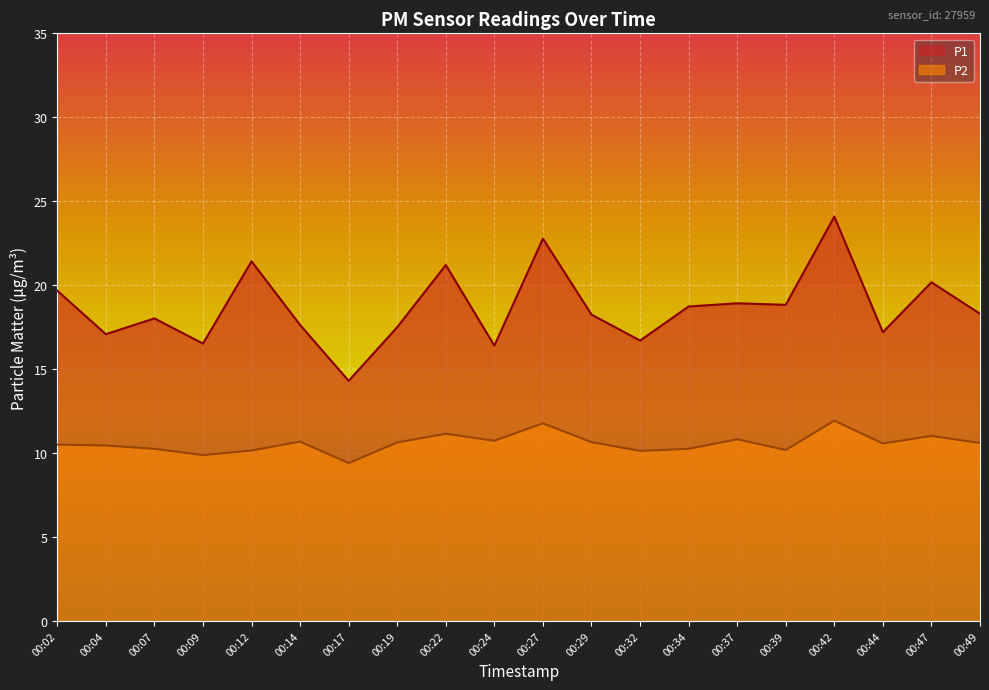

Which series has the largest total across all categories?

P1